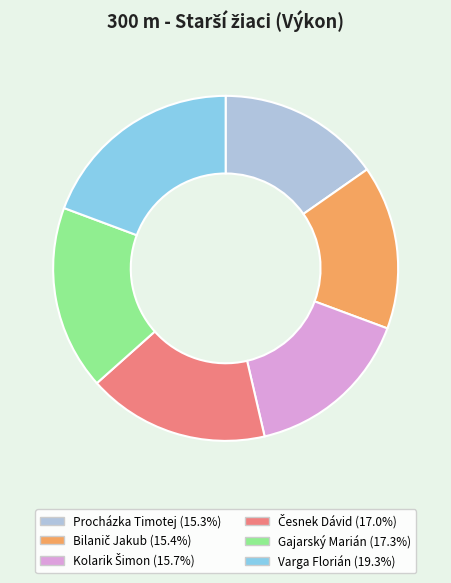

Which category has the biggest portion of the pie?

Varga Florián